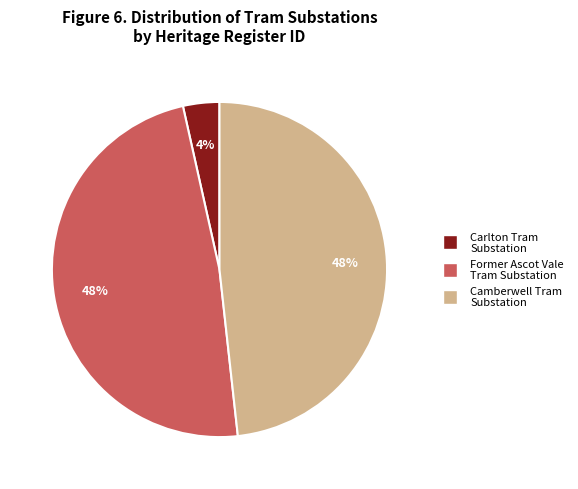

Is there any slice that represents more than half of the pie?

No